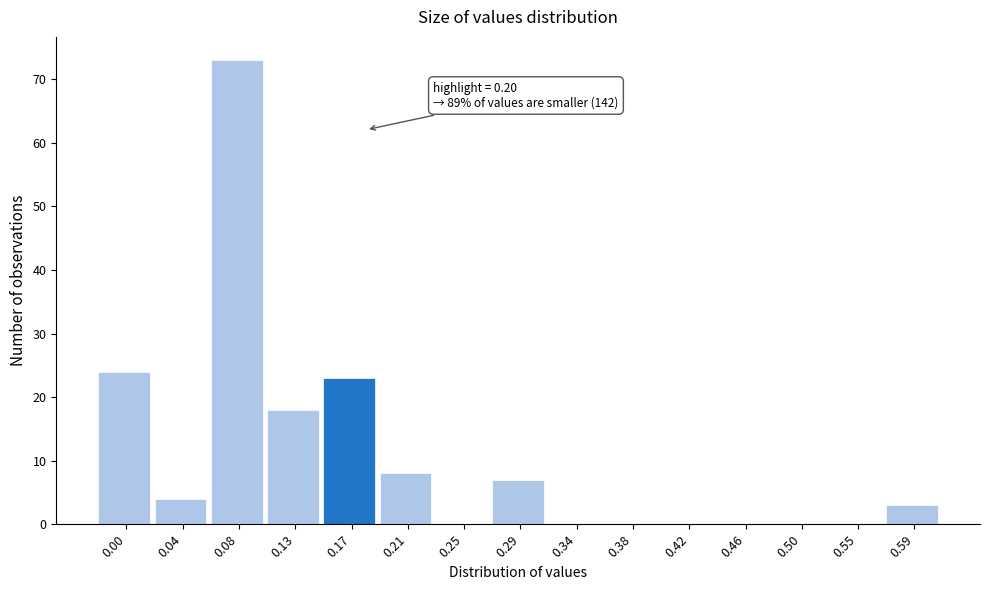

Reading left to right, transcribe all the data shown in this chart.

0.00=24	0.04=4	0.08=73	0.13=18	0.17=23	0.21=8	0.25=0	0.29=7	0.34=0	0.38=0	0.42=0	0.46=0	0.50=0	0.55=0	0.59=3